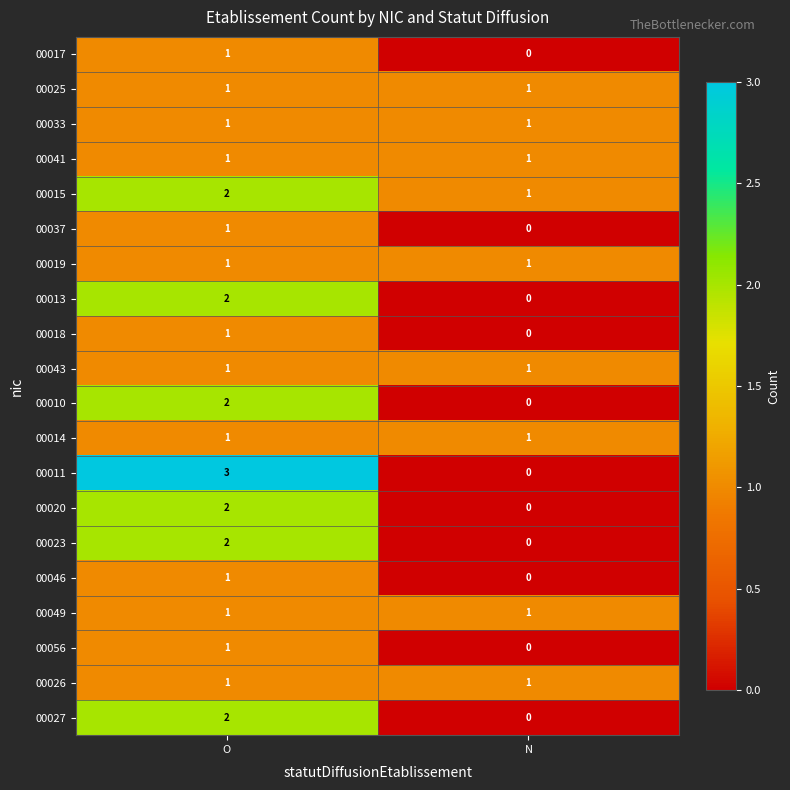

Count the number of categories in the chart.

2